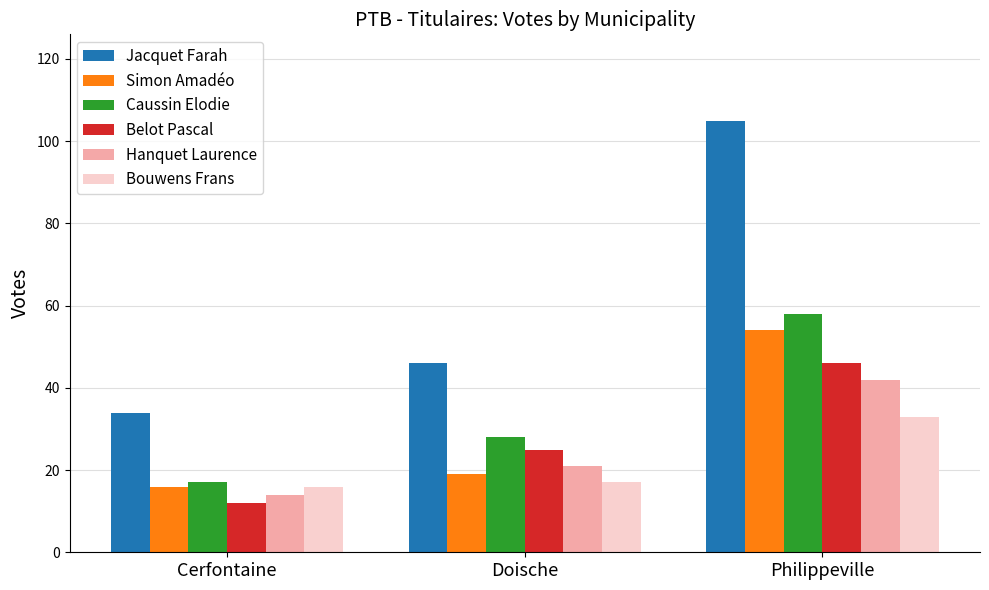

How many data points in Belot Pascal are less than 25?

1